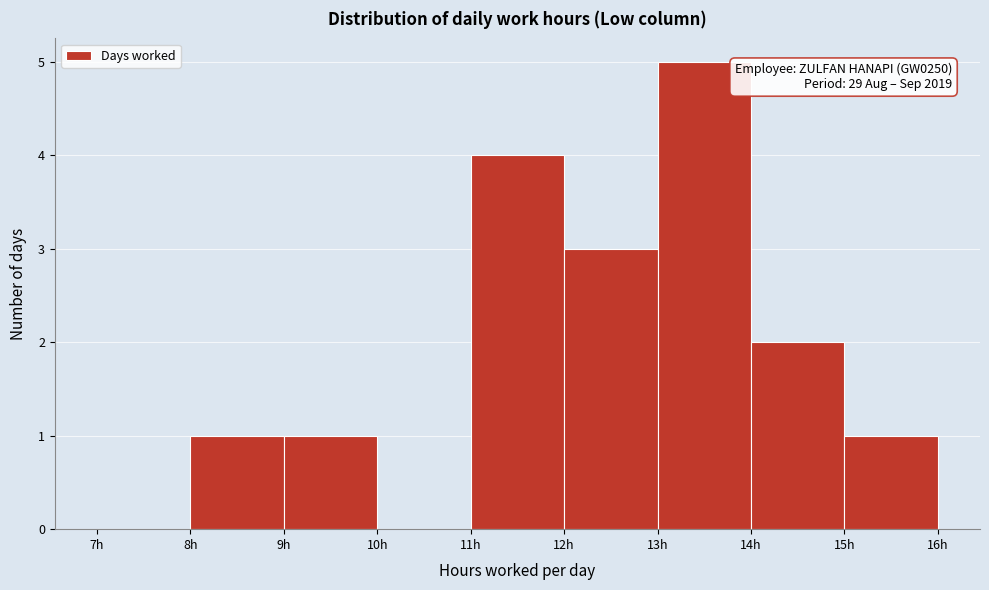

Over which range of the x-axis is the bar tallest?

13 to 14